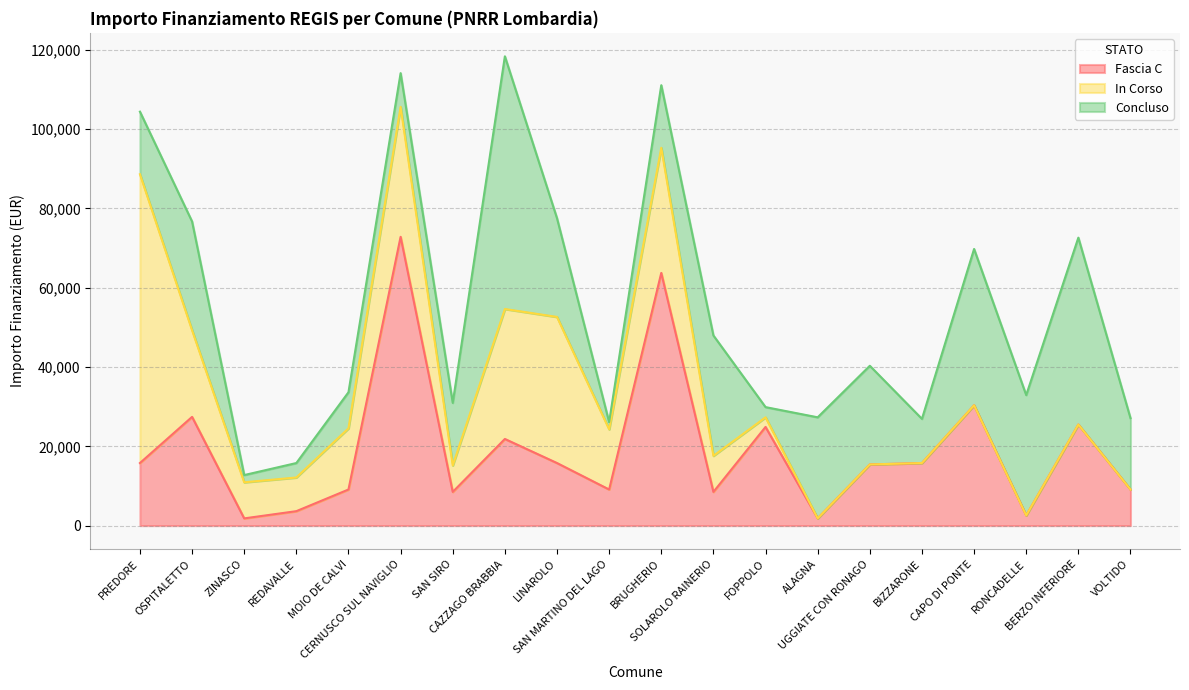

True or false: In Corso and Concluso intersect in this chart.

True